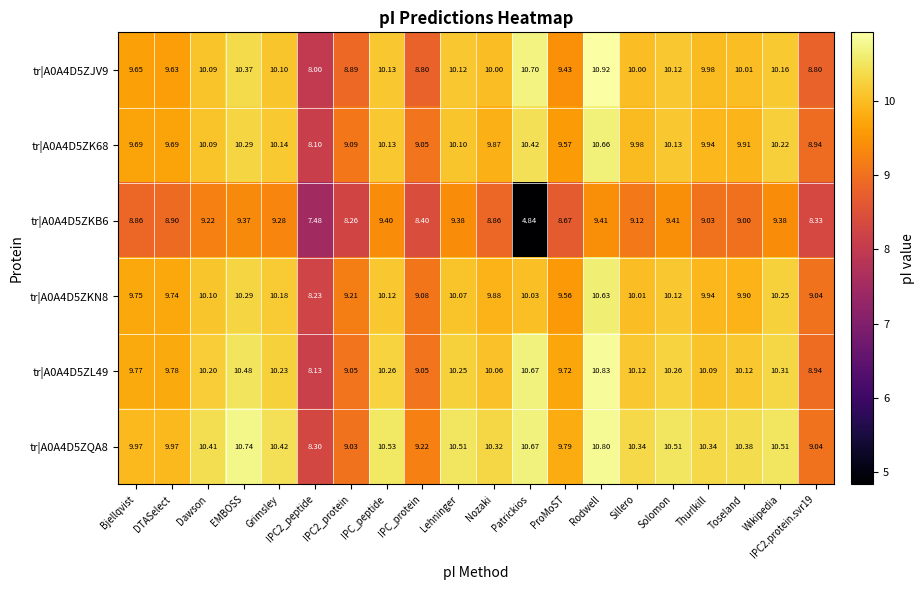

Which category has the highest value across all series?

Rodwell